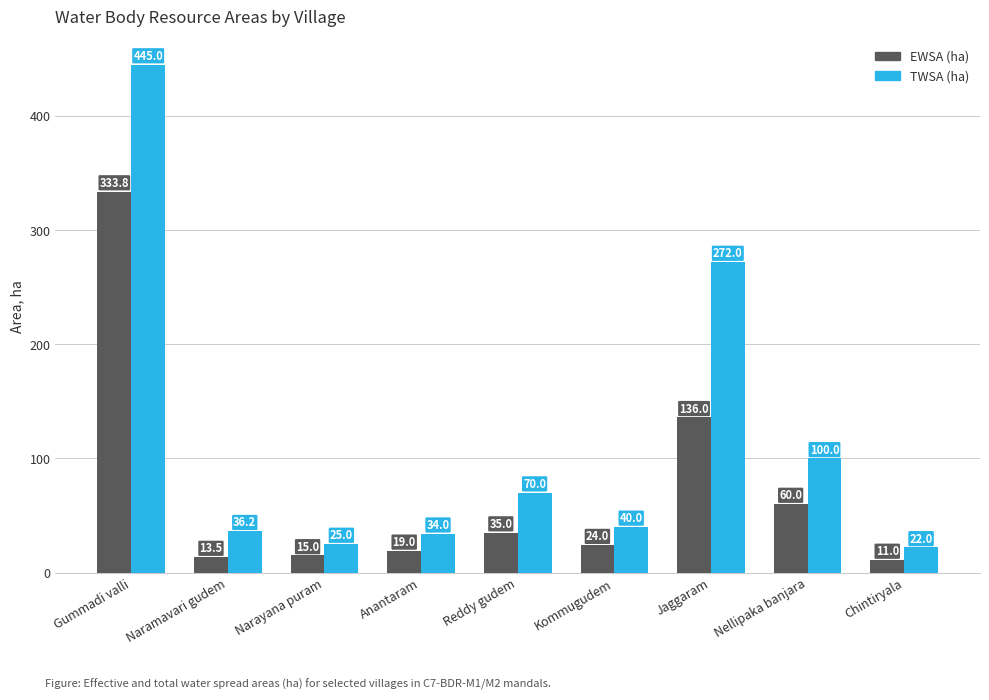

What is the difference between the maximum and second lowest values in the TWSA (ha) series?

420.0